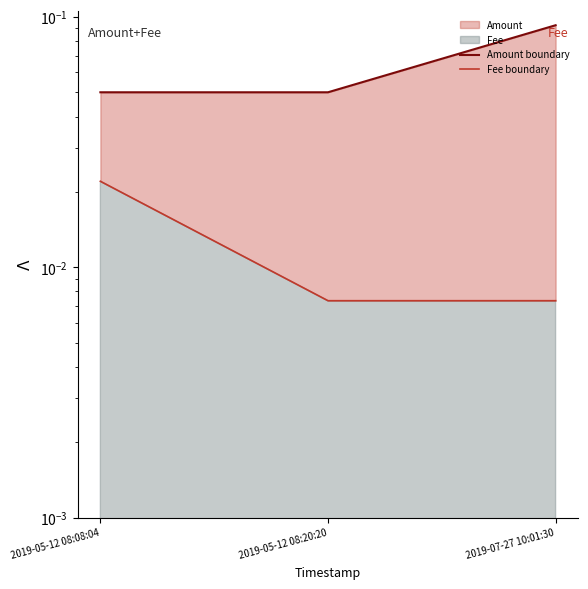

The value of Fee boundary at 2019-05-12 08:08:04 is 0.0. True or false?

False